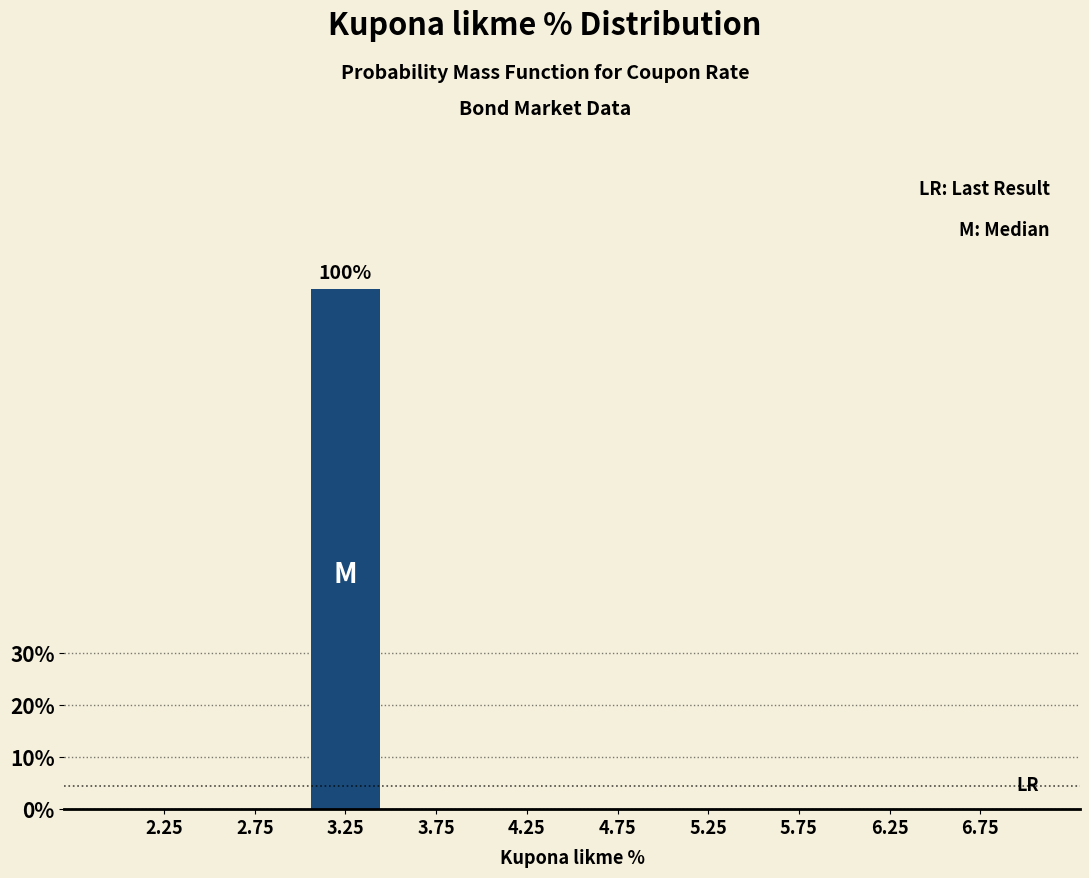

Reading left to right, extract all data points from this chart.

2.25=0	2.75=0	3.25=100	3.75=0	4.25=0	4.75=0	5.25=0	5.75=0	6.25=0	6.75=0